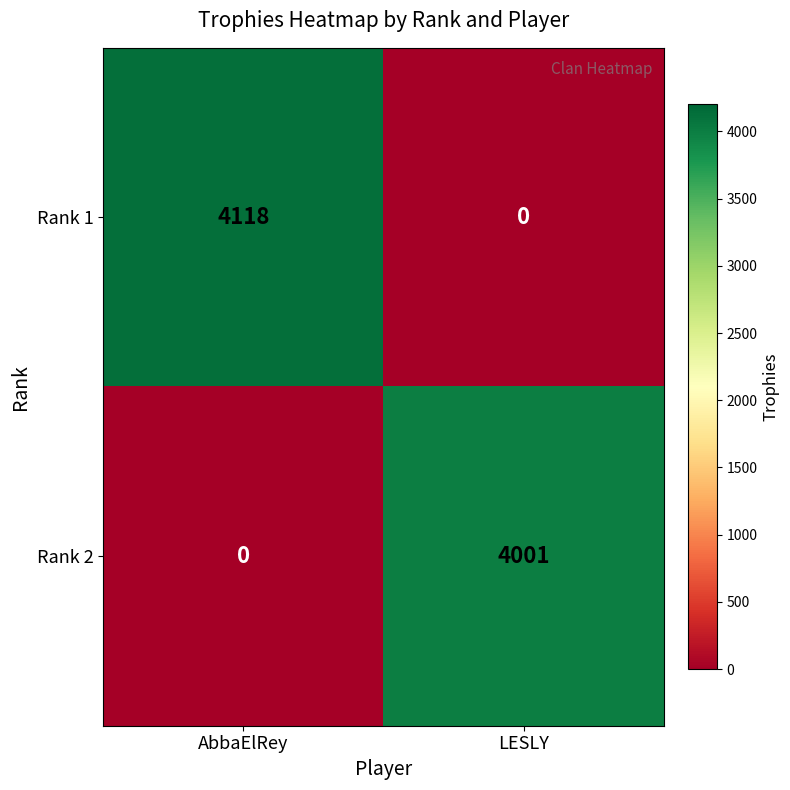

What is the total value across all series at LESLY?

4001